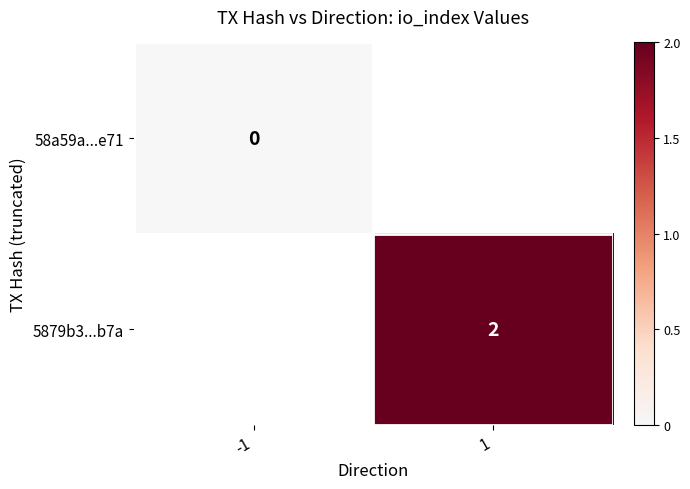

Which label corresponds to the smallest value in the chart?

-1